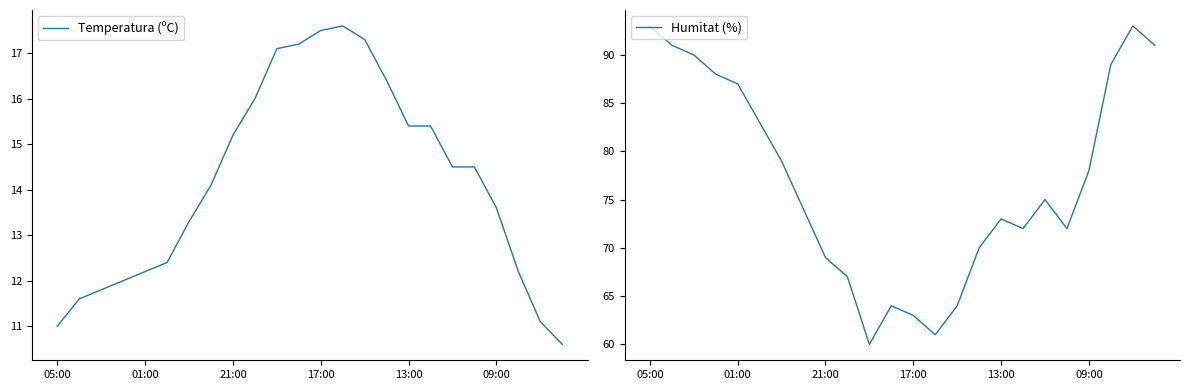

What is the total value across all series at 10?

77.1